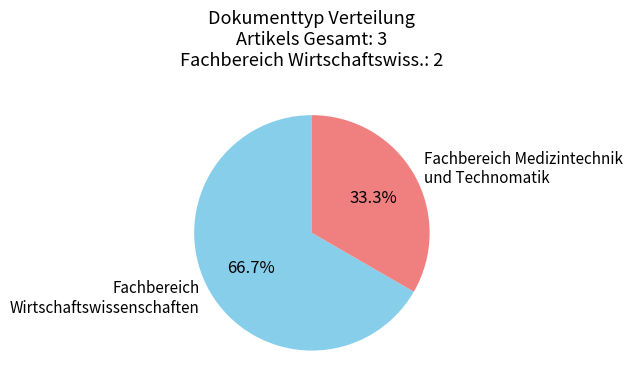

Do Fachbereich Medizintechnik und Technomatik and Fachbereich Wirtschaftswissenschaften together represent more than half of the pie?

Yes